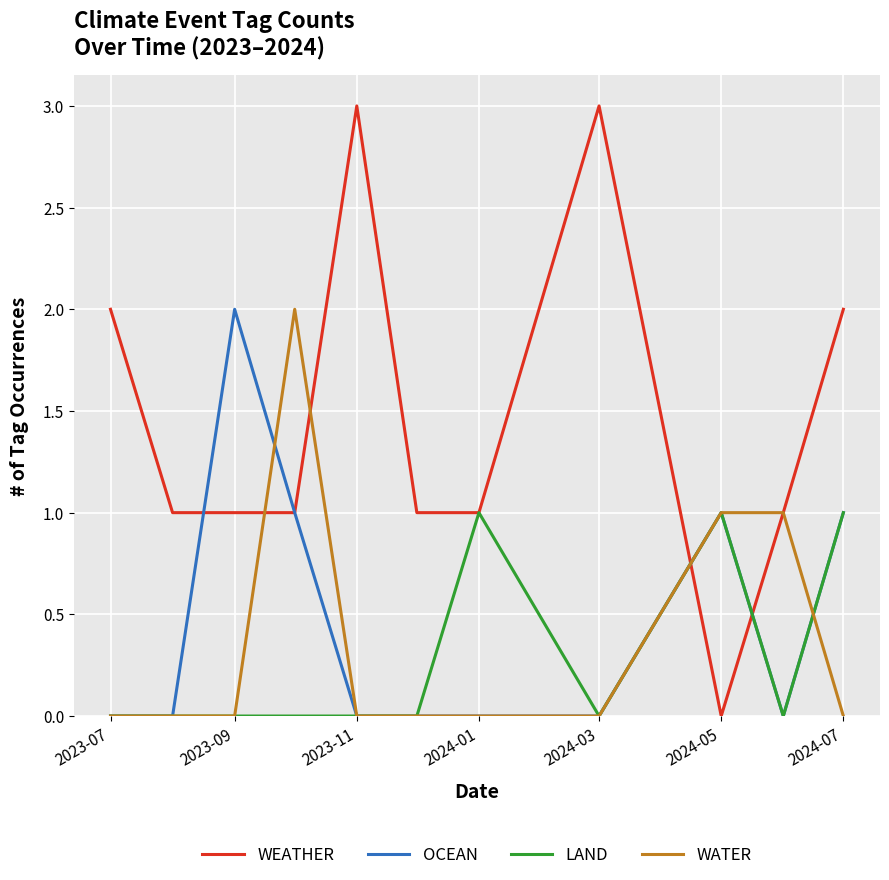

Which series has the largest total across all categories?

WEATHER